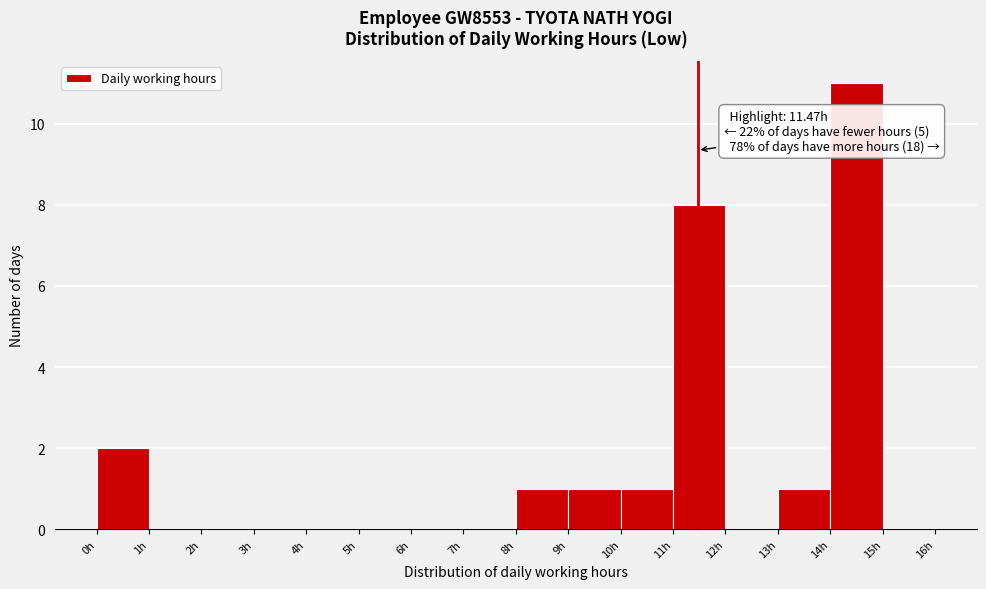

Which range on the x-axis has the tallest bar?

14 to 15